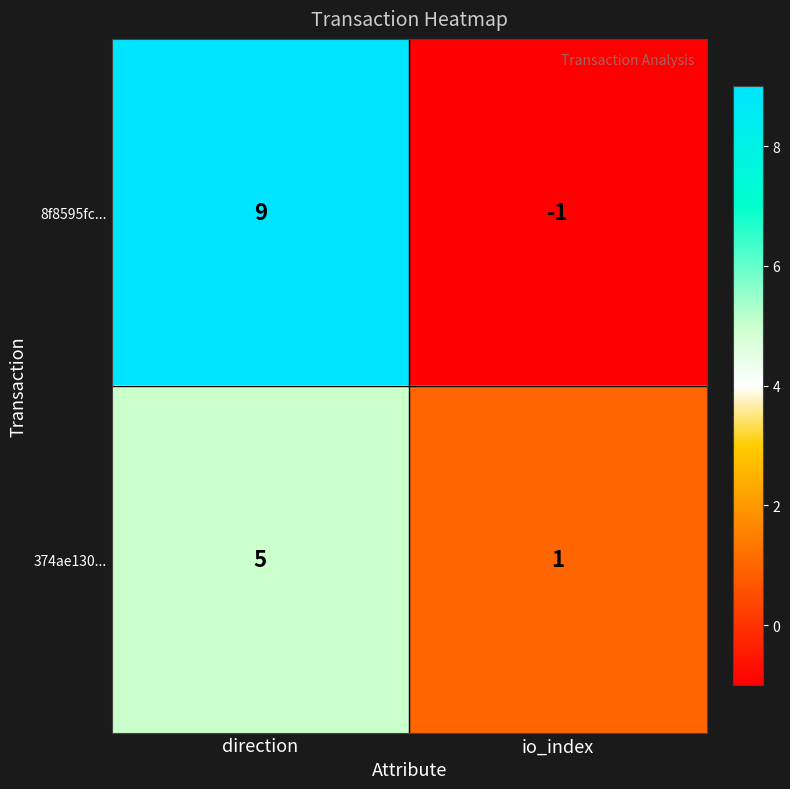

Reading left to right, list all the values displayed in this chart.

8f8595fc...: 9	-1
374ae130...: 5	1